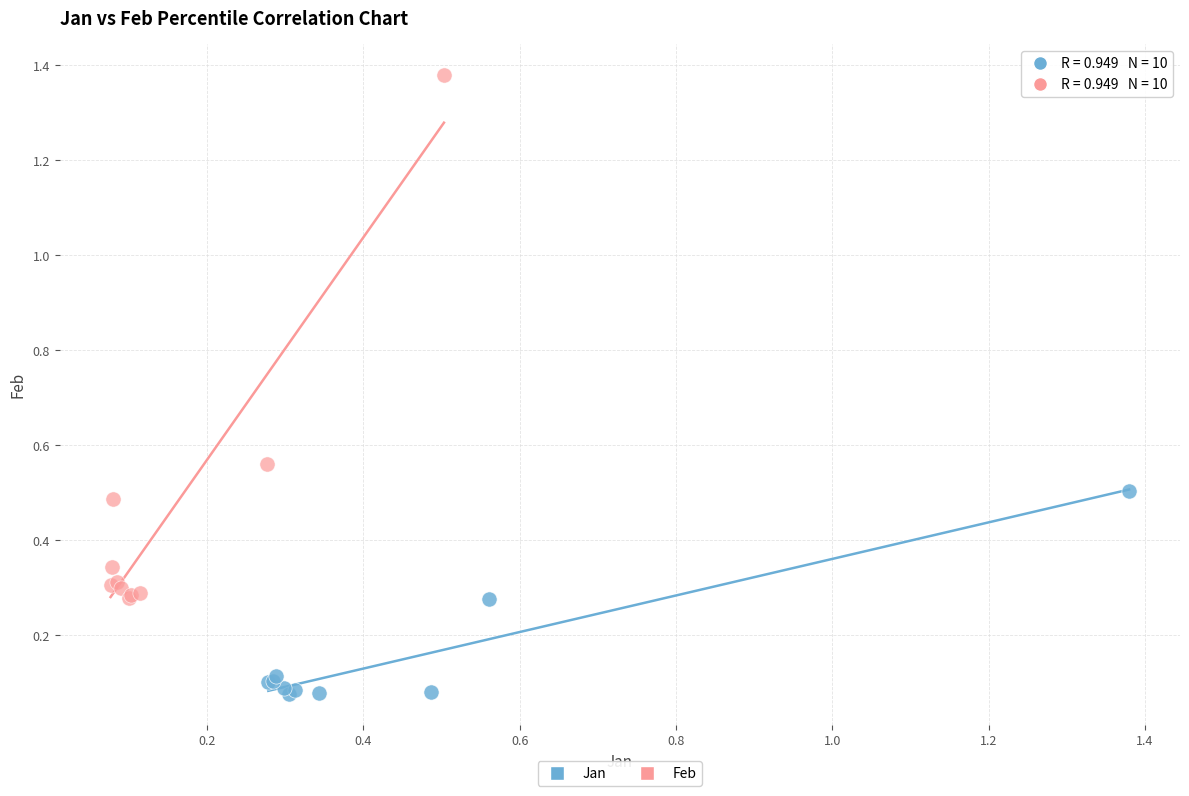

Which series has the widest spread of Y values?

Feb